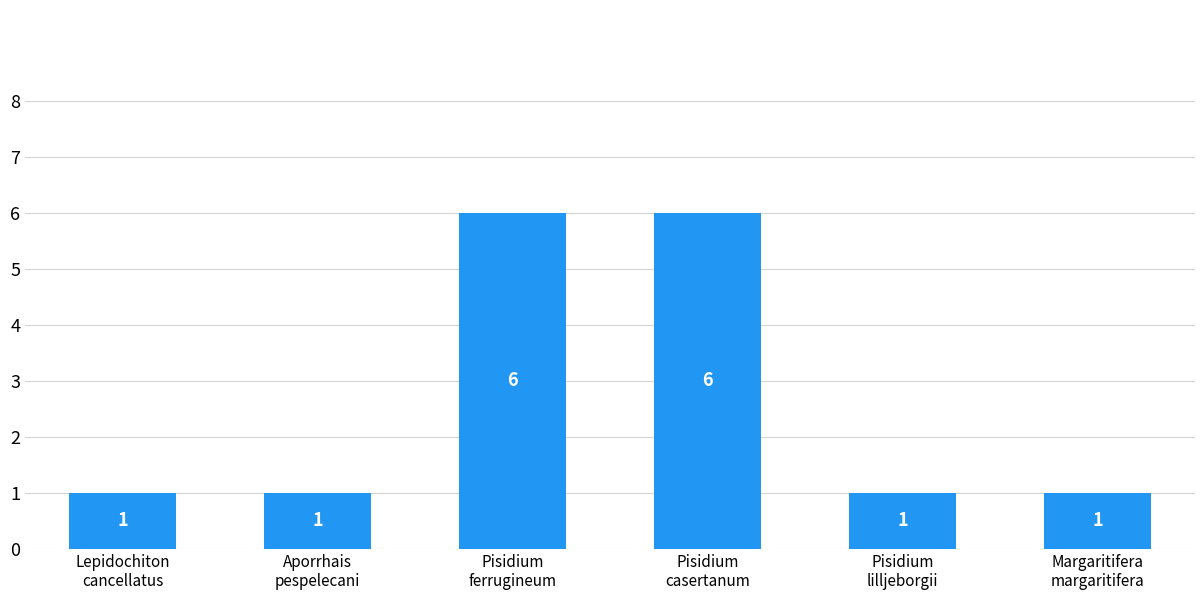

What is the smallest value displayed?

1